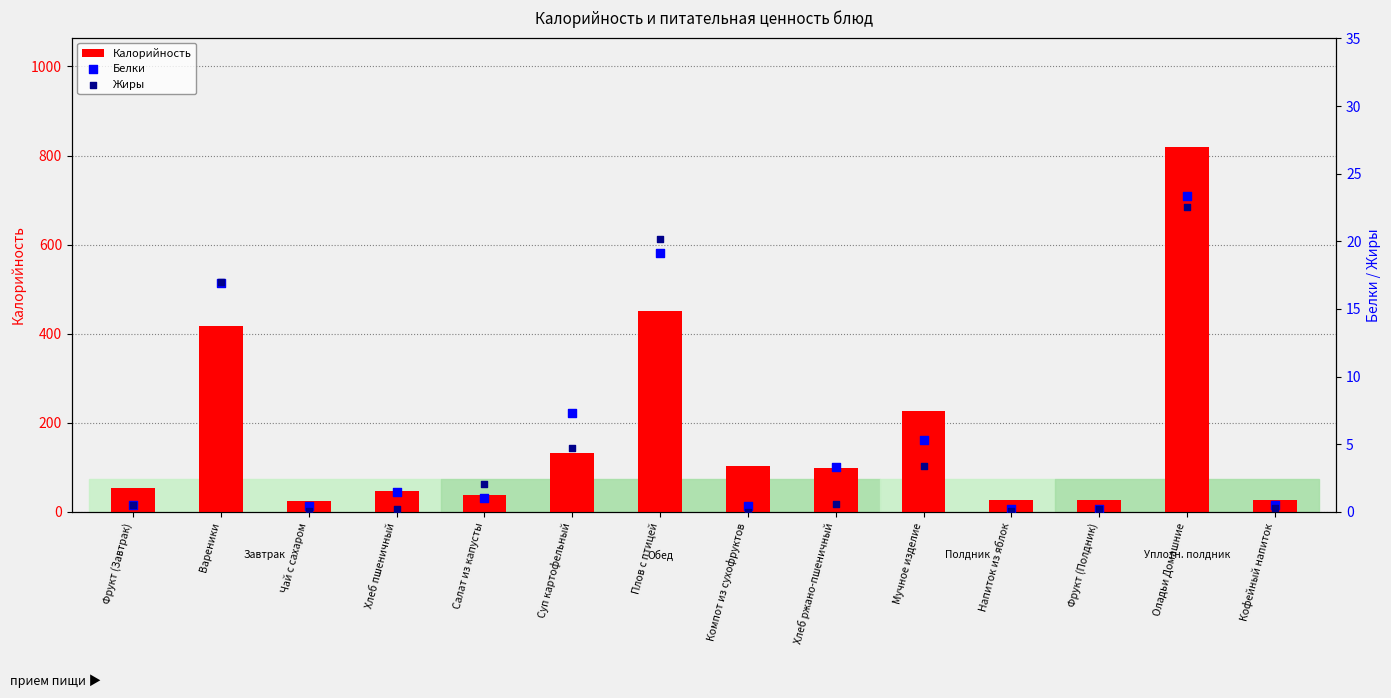

Which series reaches the maximum Y coordinate?

Калорийность